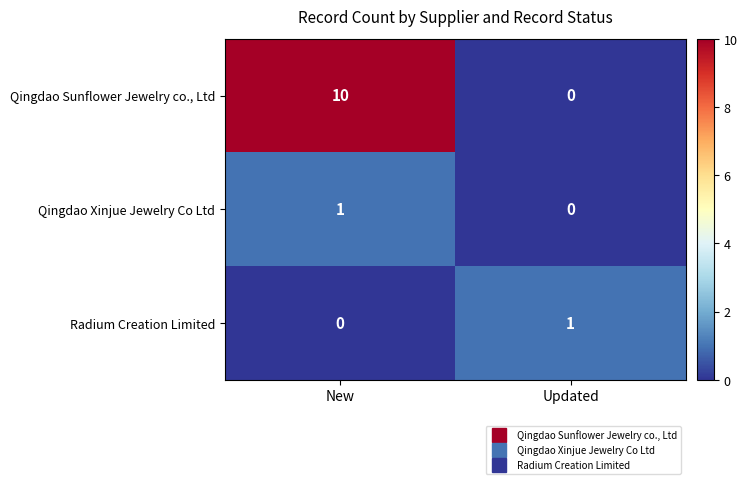

Reading right to left, extract all data points from this chart.

Qingdao Sunflower Jewelry co., Ltd: Updated=0	New=10
Qingdao Xinjue Jewelry Co Ltd: Updated=0	New=1
Radium Creation Limited: Updated=1	New=0